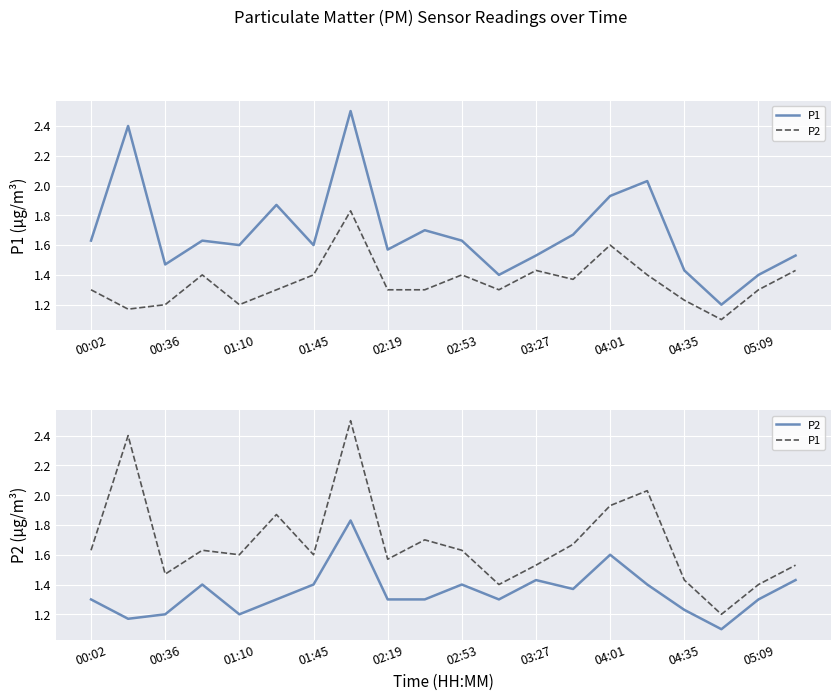

What is the difference between the second highest and minimum values in the P2 series?

0.5